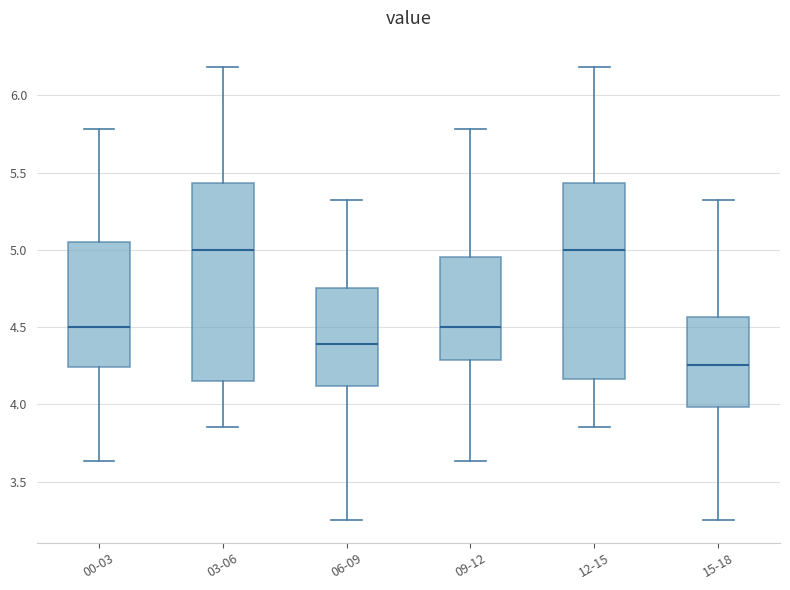

Reading left to right, transcribe this box plot: for each box, give where its median line is, the range the box spans, and where its two whiskers end, as read against the y-axis. The values are not printed on the chart, so give them approximately, as read against the axis.

00-03: median 4.50, box 4.25 to 5.05, whiskers 3.65 to 5.80
03-06: median 5.00, box 4.15 to 5.45, whiskers 3.85 to 6.20
06-09: median 4.40, box 4.10 to 4.75, whiskers 3.25 to 5.30
09-12: median 4.50, box 4.30 to 4.95, whiskers 3.65 to 5.80
12-15: median 5.00, box 4.15 to 5.45, whiskers 3.85 to 6.20
15-18: median 4.25, box 4.00 to 4.55, whiskers 3.25 to 5.30